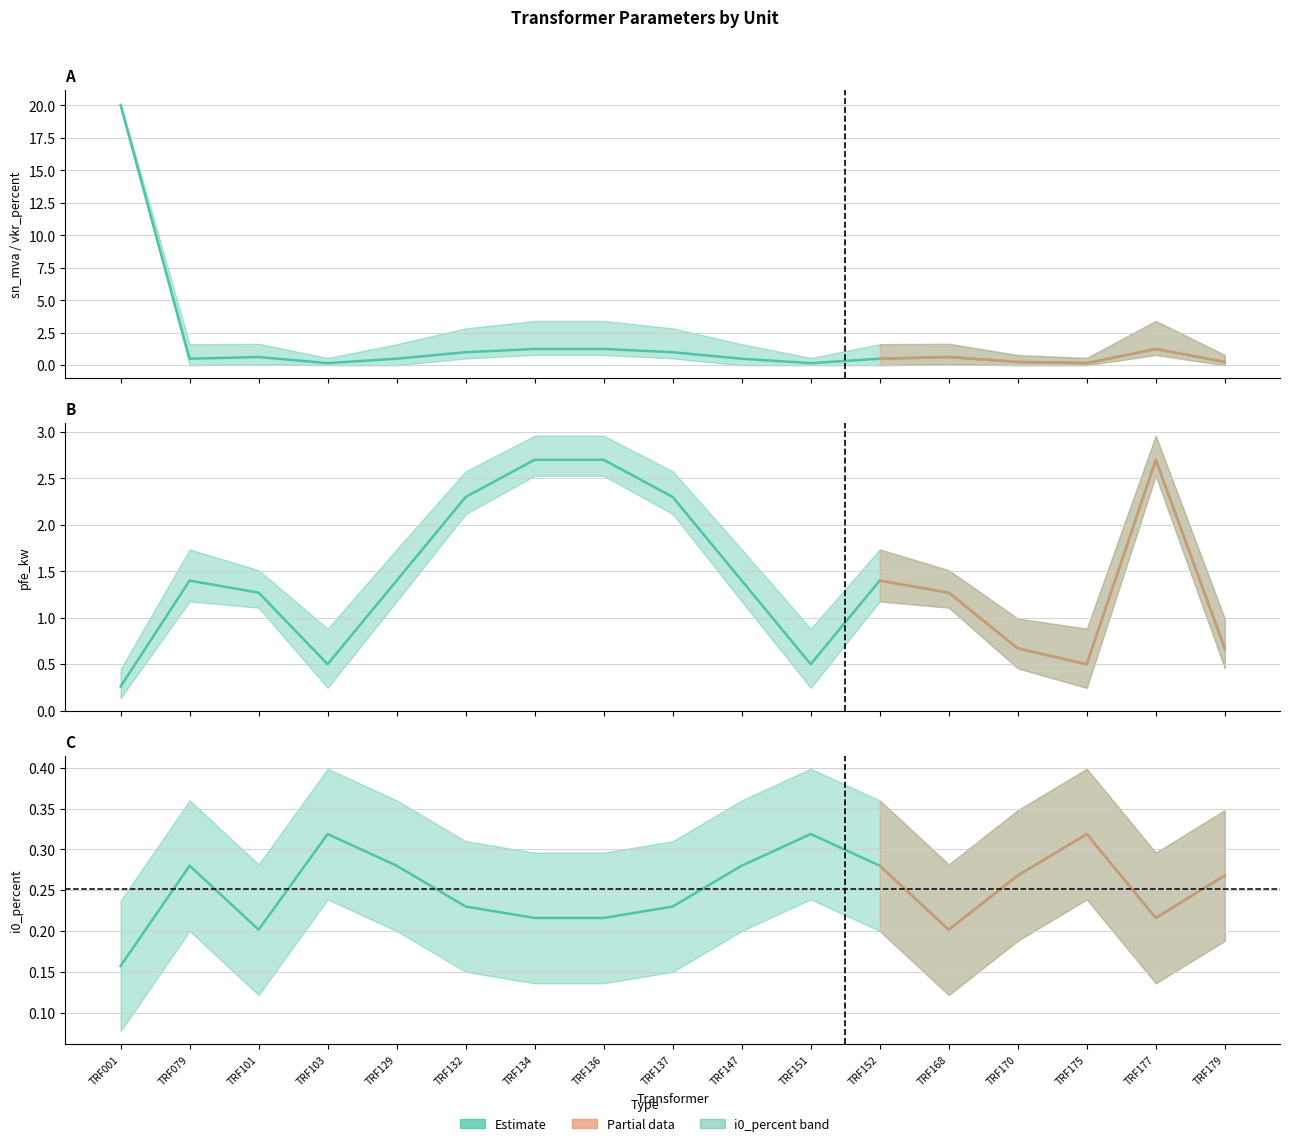

The value of i0_percent at TRF101 is 0.1. True or false?

False